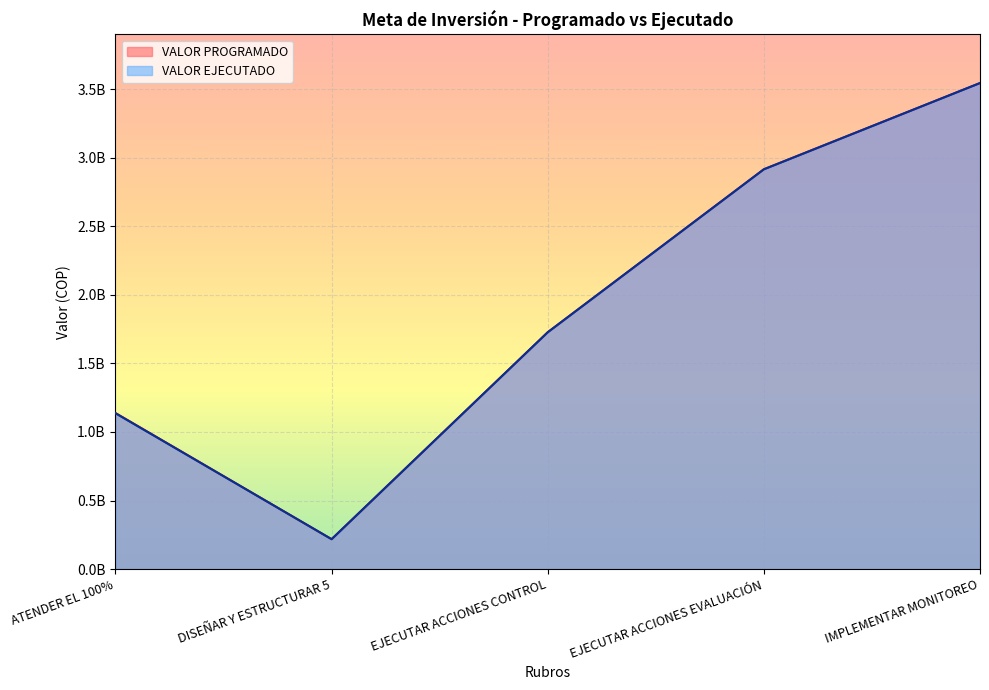

Reading left to right, transcribe all the data shown in this chart.

VALOR PROGRAMADO: 1138230701	217988000	1727171667	2915687840	3544586456
VALOR EJECUTADO: 1136424701	217988000	1727171667	2915611074	3544586456